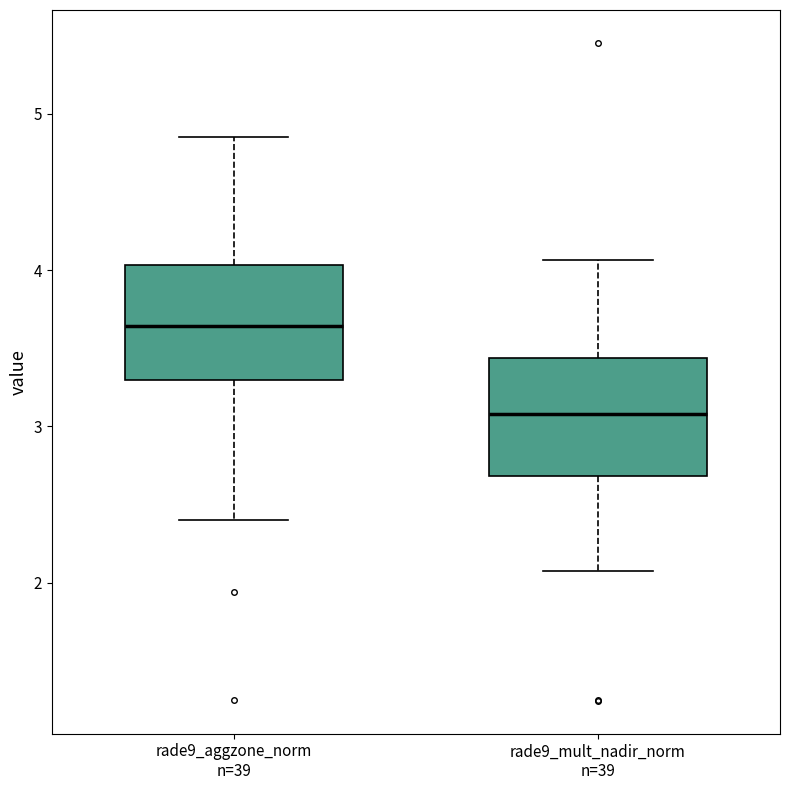

Reading left to right, transcribe this box plot: for each box, give where its median line is, the range the box spans, and where its two whiskers end, as read against the y-axis. The values are not printed on the chart, so give them approximately, as read against the axis.

rade9_aggzone_norm n=39: median 3.6, box 3.3 to 4.0, whiskers 2.4 to 4.9
rade9_mult_nadir_norm n=39: median 3.1, box 2.7 to 3.4, whiskers 2.1 to 4.1